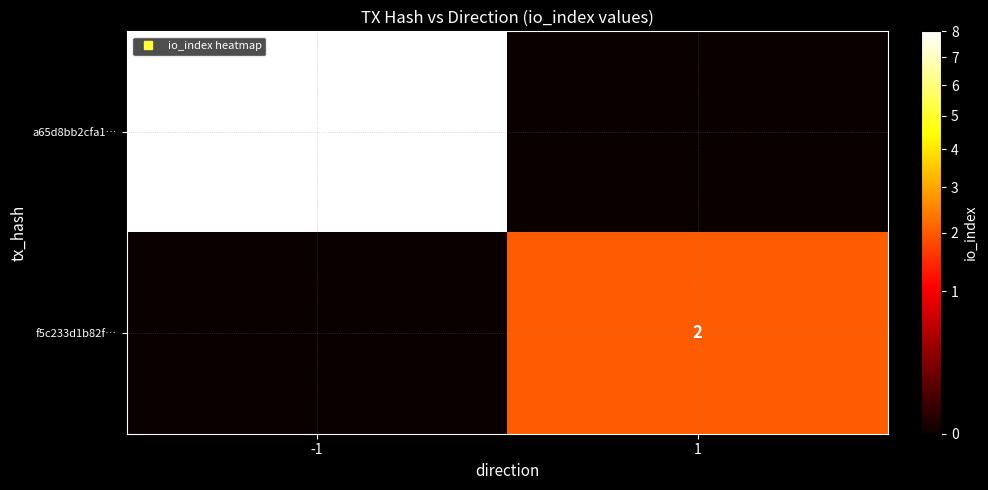

What is the sum of the f5c233d1b82f… values at 1 and -1?

2